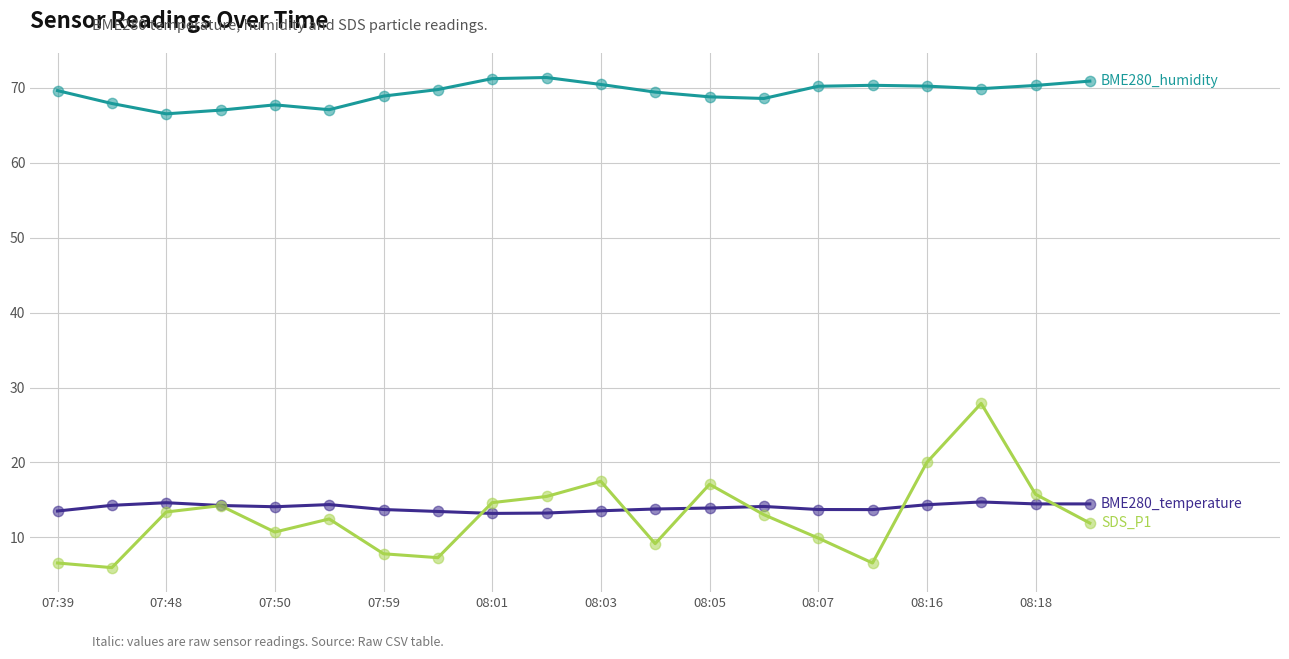

What is the smallest value displayed?

6.0